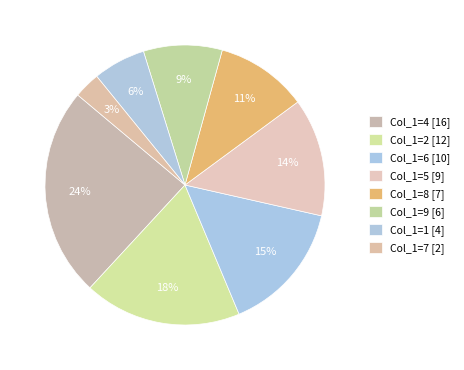

Is there any slice that represents more than half of the pie?

No